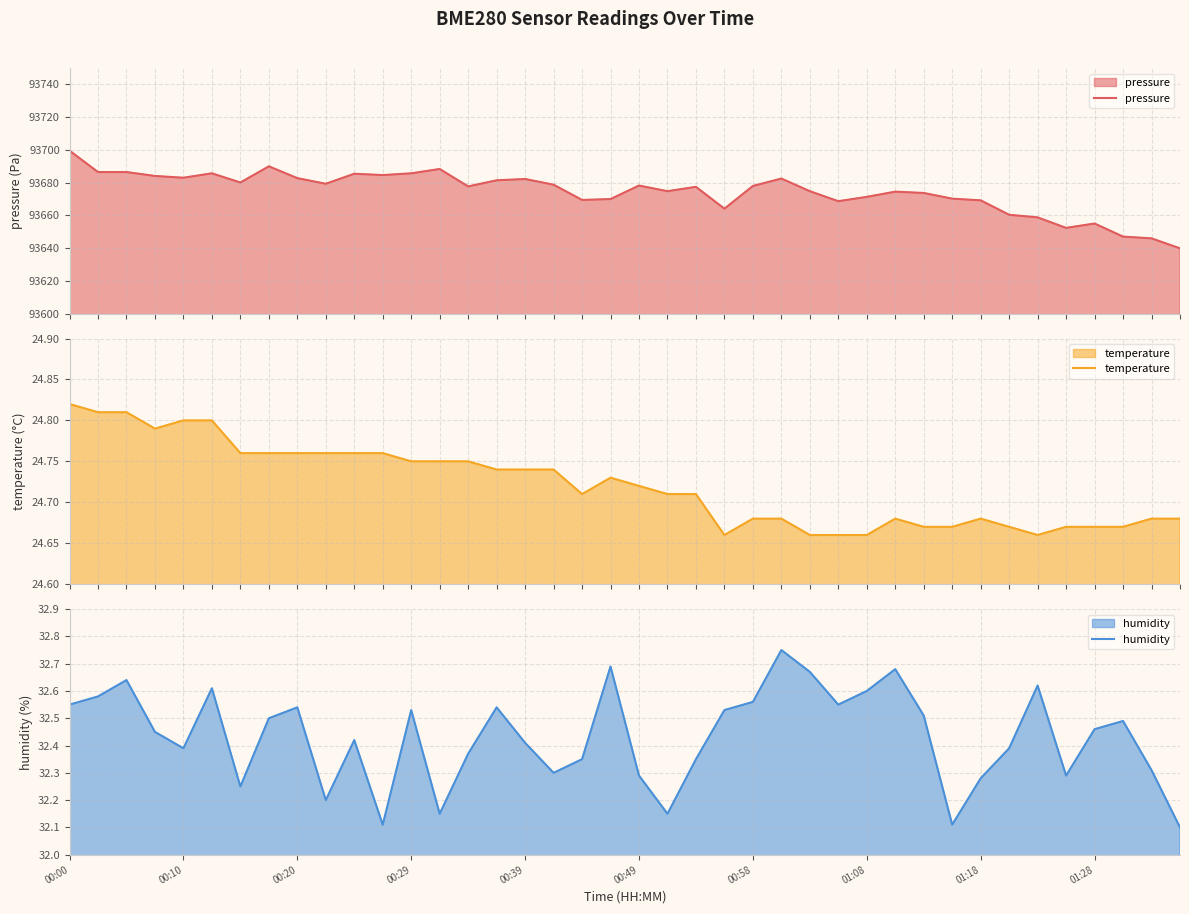

What is the difference between the maximum and minimum values in the temperature series?

0.2